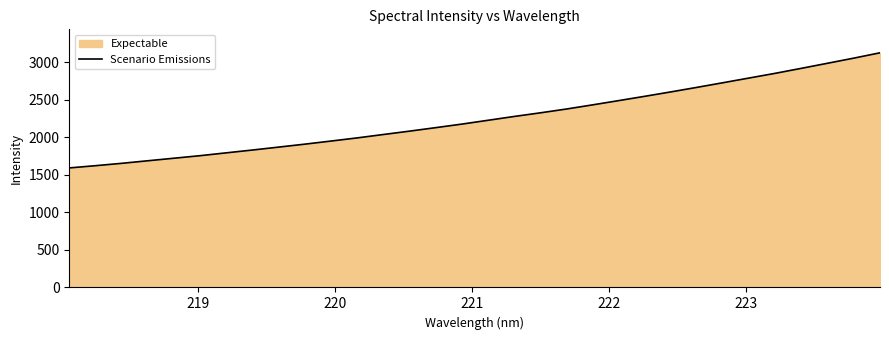

What is the value of the 4th point from the left?

1686.1